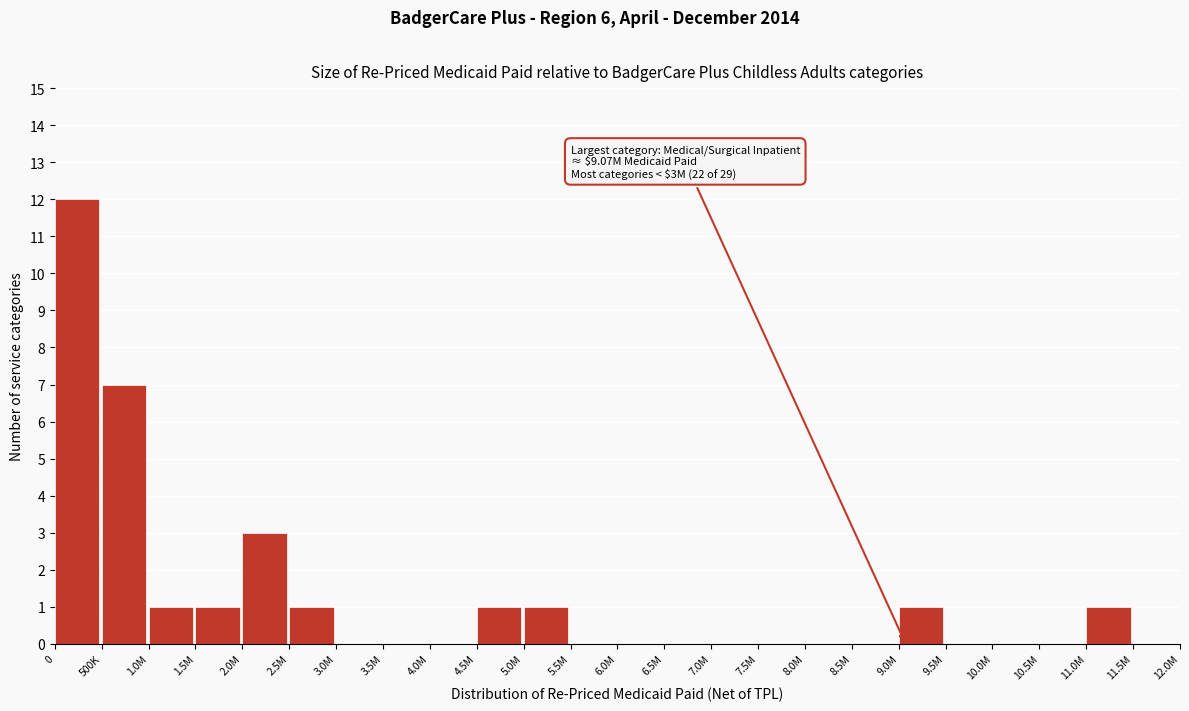

Reading left to right, what are all the values shown in this chart?

0=12	500K=7	1.0M=1	1.5M=1	2.0M=3	2.5M=1	3.0M=0	3.5M=0	4.0M=0	4.5M=1	5.0M=1	5.5M=0	6.0M=0	6.5M=0	7.0M=0	7.5M=0	8.0M=0	8.5M=0	9.0M=1	9.5M=0	10.0M=0	10.5M=0	11.0M=1	11.5M=0